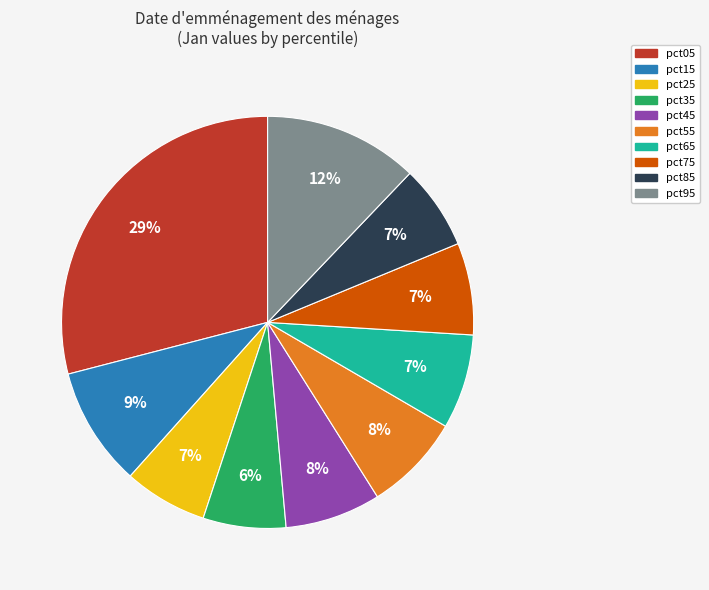

The pct55 slice represents 8% of the pie. True or false?

True